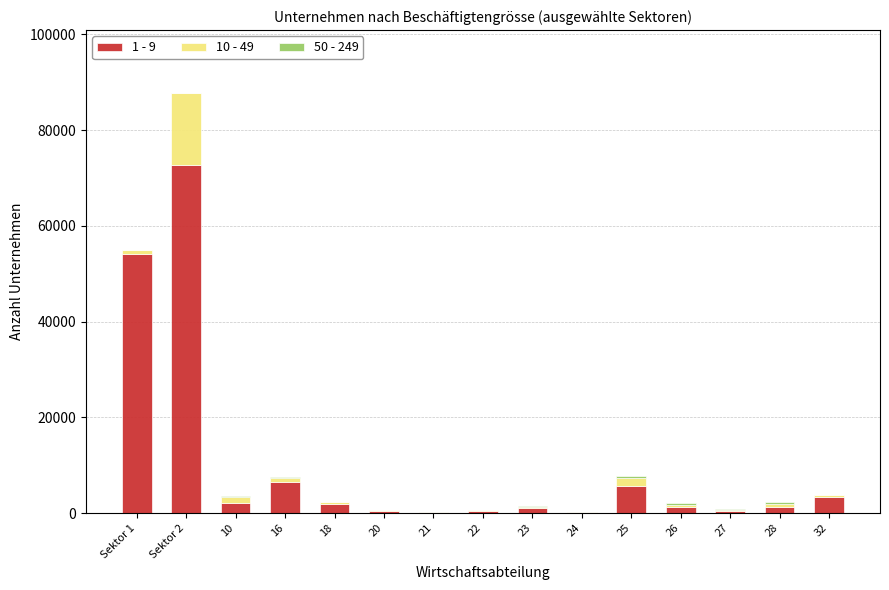

The value of 1 - 9 at 10 is 2166. True or false?

True